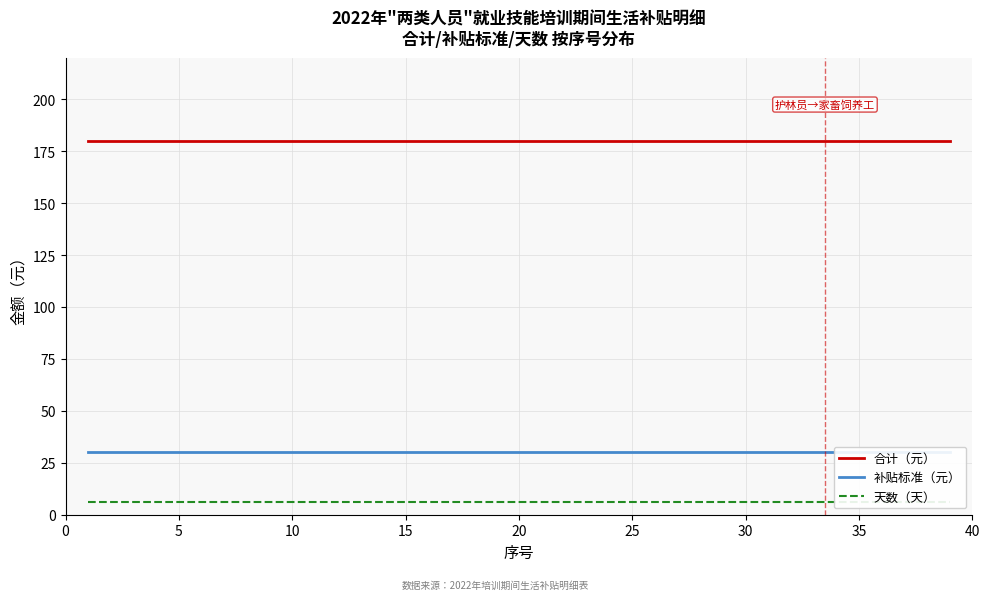

Which series has the largest total across all categories?

合计（元）